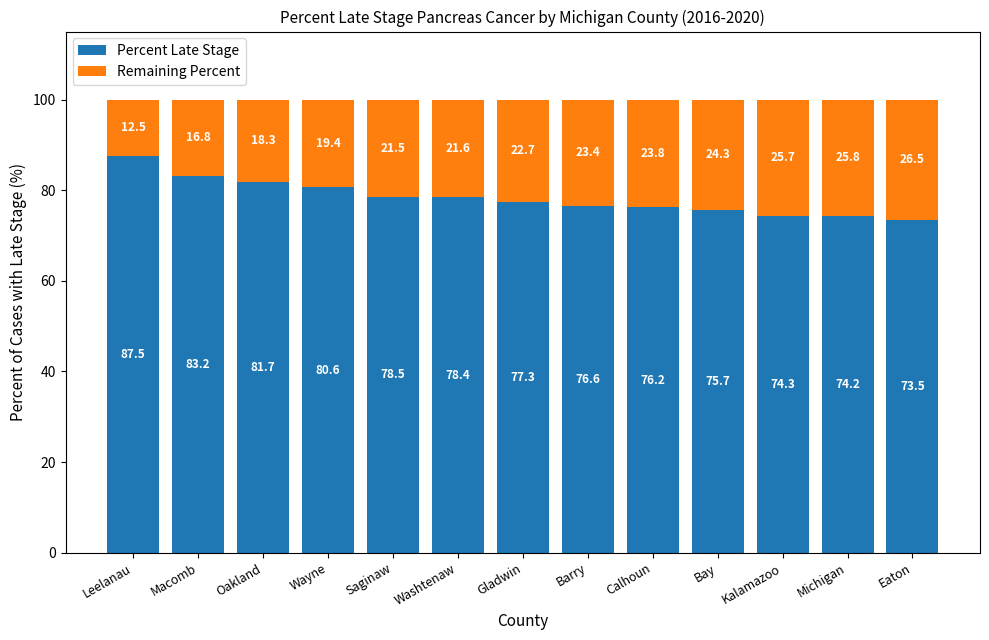

At which label does Percent Late Stage first exceed 77?

Leelanau